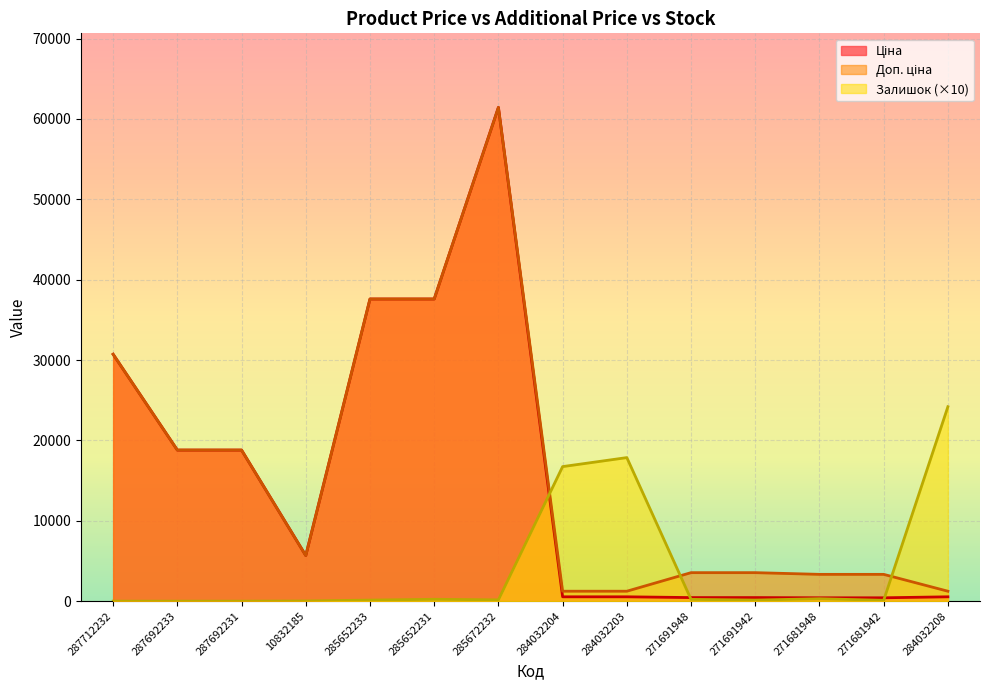

What is the highest value of the Залишок series?

24190.0